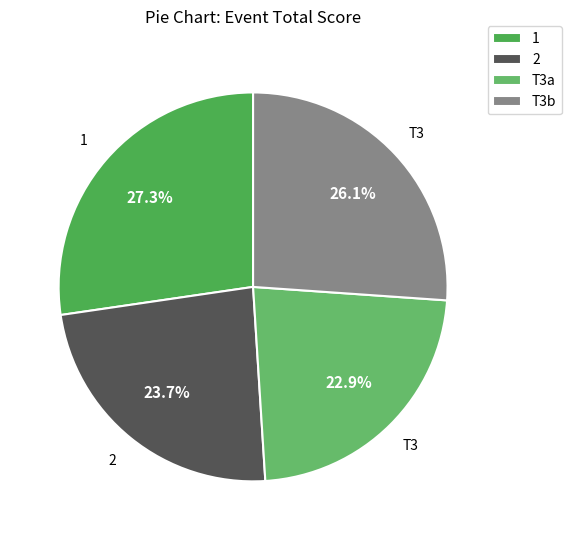

True or false: 1 accounts for 27% of the total.

True